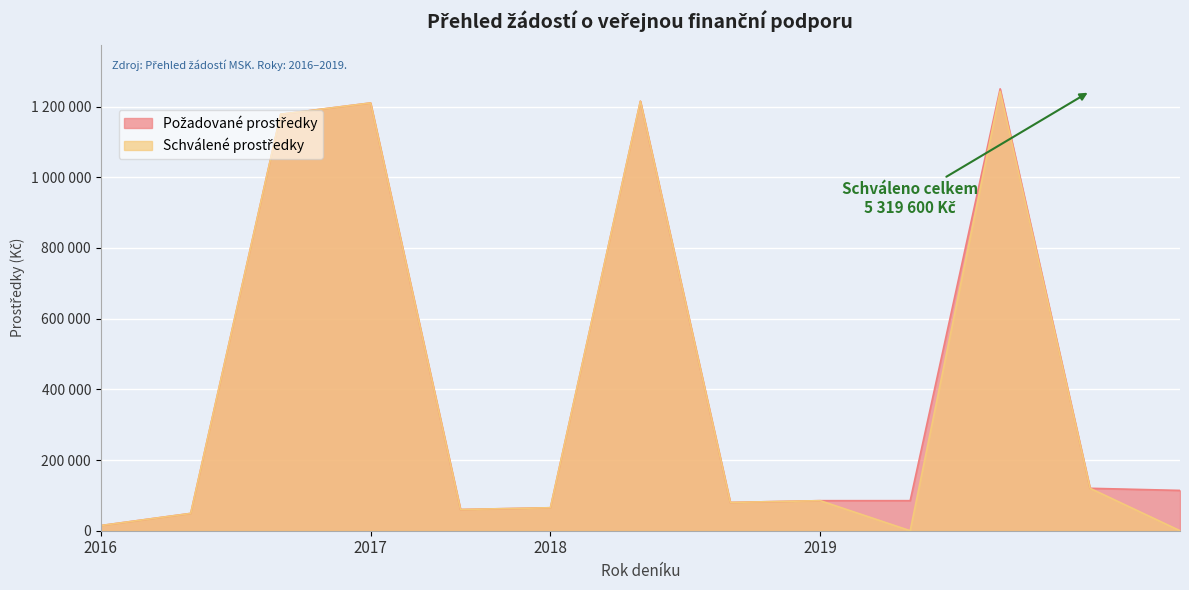

Is the value of Požadované prostředky at 2019 greater than the value of Schválené prostředky at 2017?

No